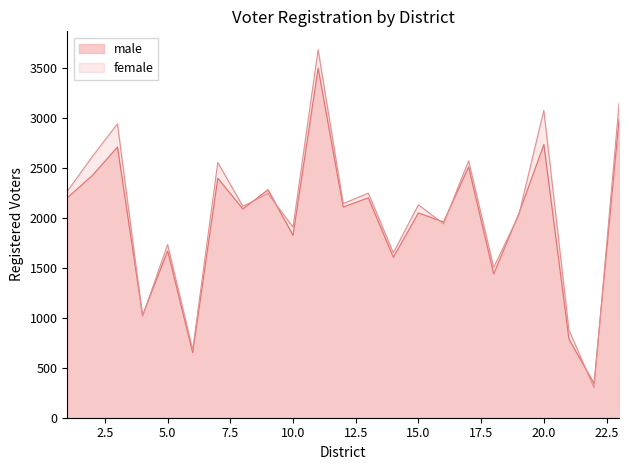

At which label does male first exceed 2090?

1